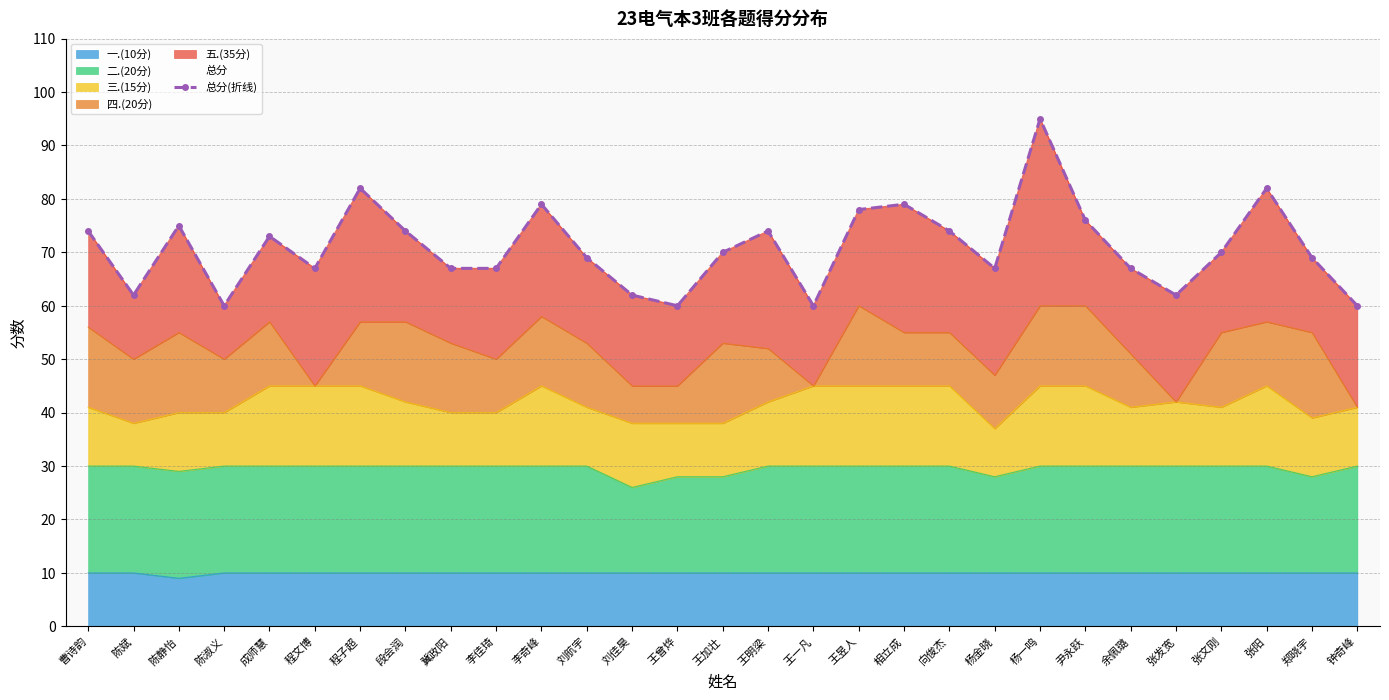

The value at 杨金晓 is 37. True or false?

False